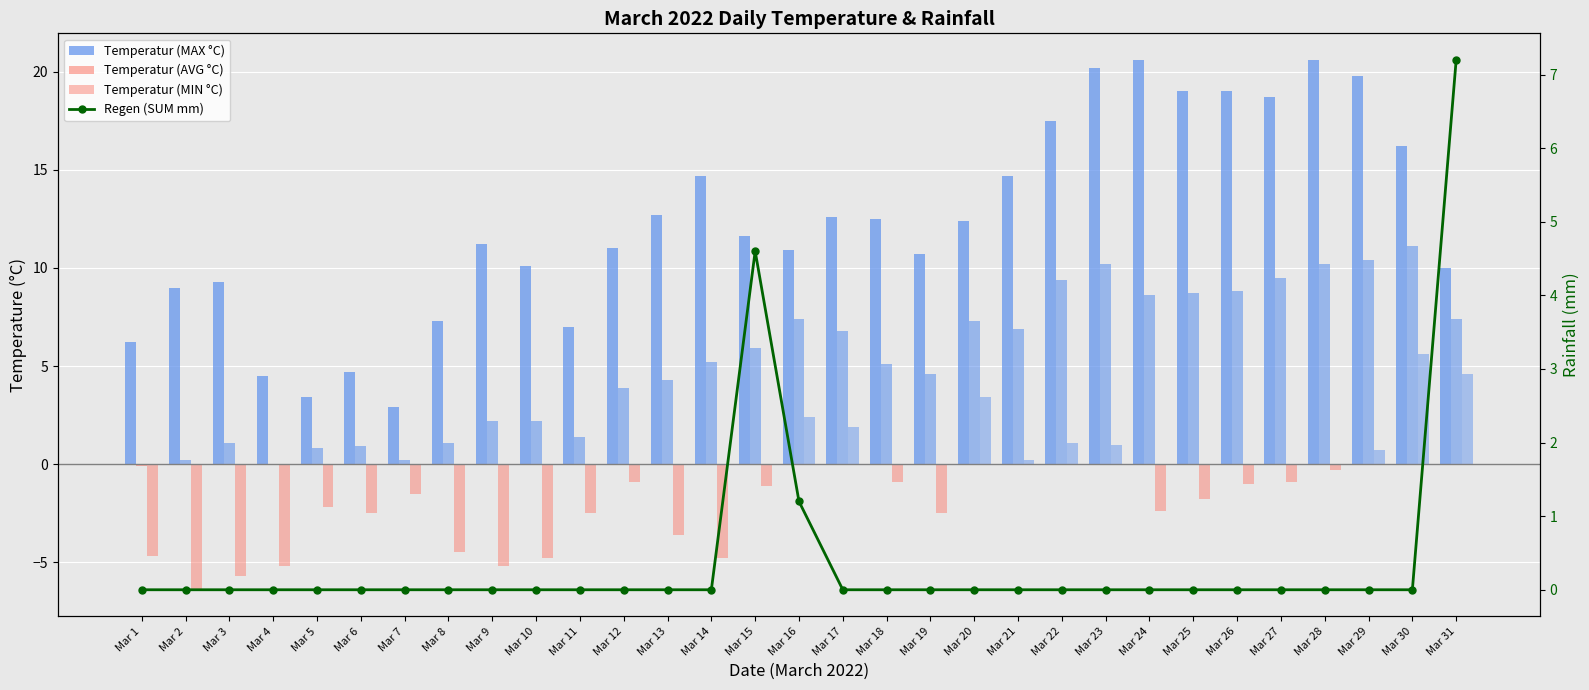

What is the total value across all series at Mar 20?

23.1